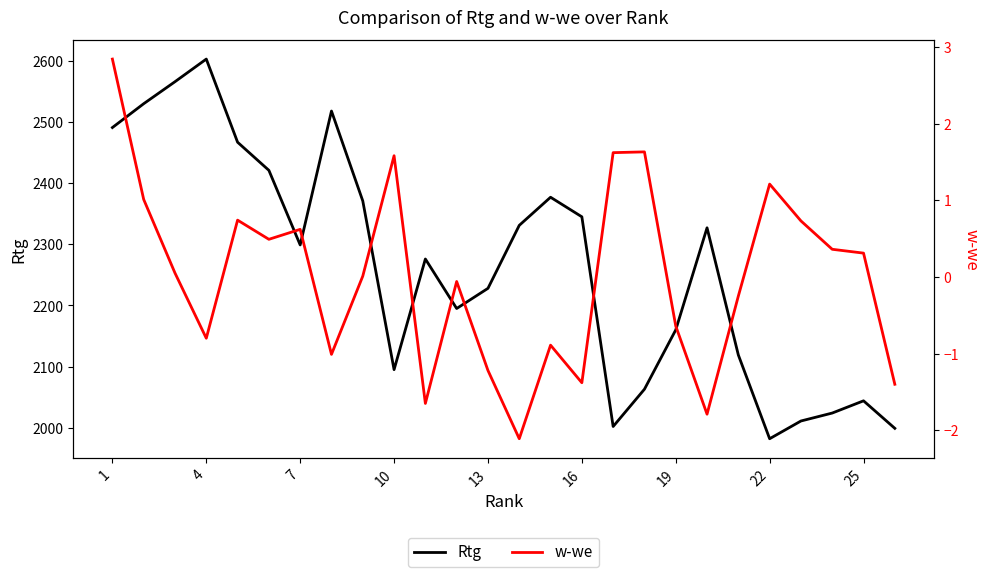

What is the total value across all series at 1?

2493.8